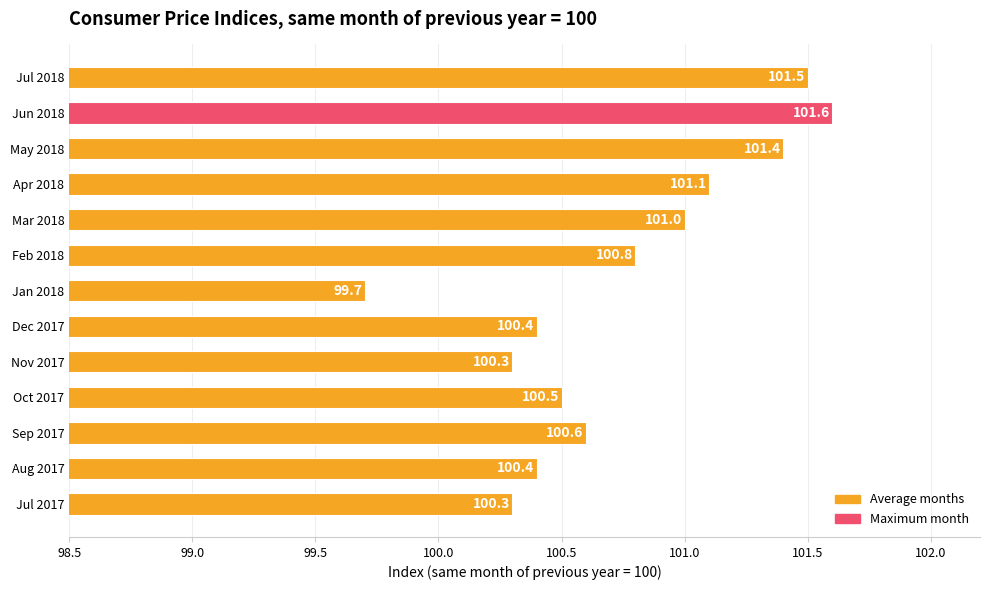

Reading top to bottom, list all the values displayed in this chart.

Jul 2018=101.5	Jun 2018=101.6	May 2018=101.4	Apr 2018=101.1	Mar 2018=101.0	Feb 2018=100.8	Jan 2018=99.7	Dec 2017=100.4	Nov 2017=100.3	Oct 2017=100.5	Sep 2017=100.6	Aug 2017=100.4	Jul 2017=100.3